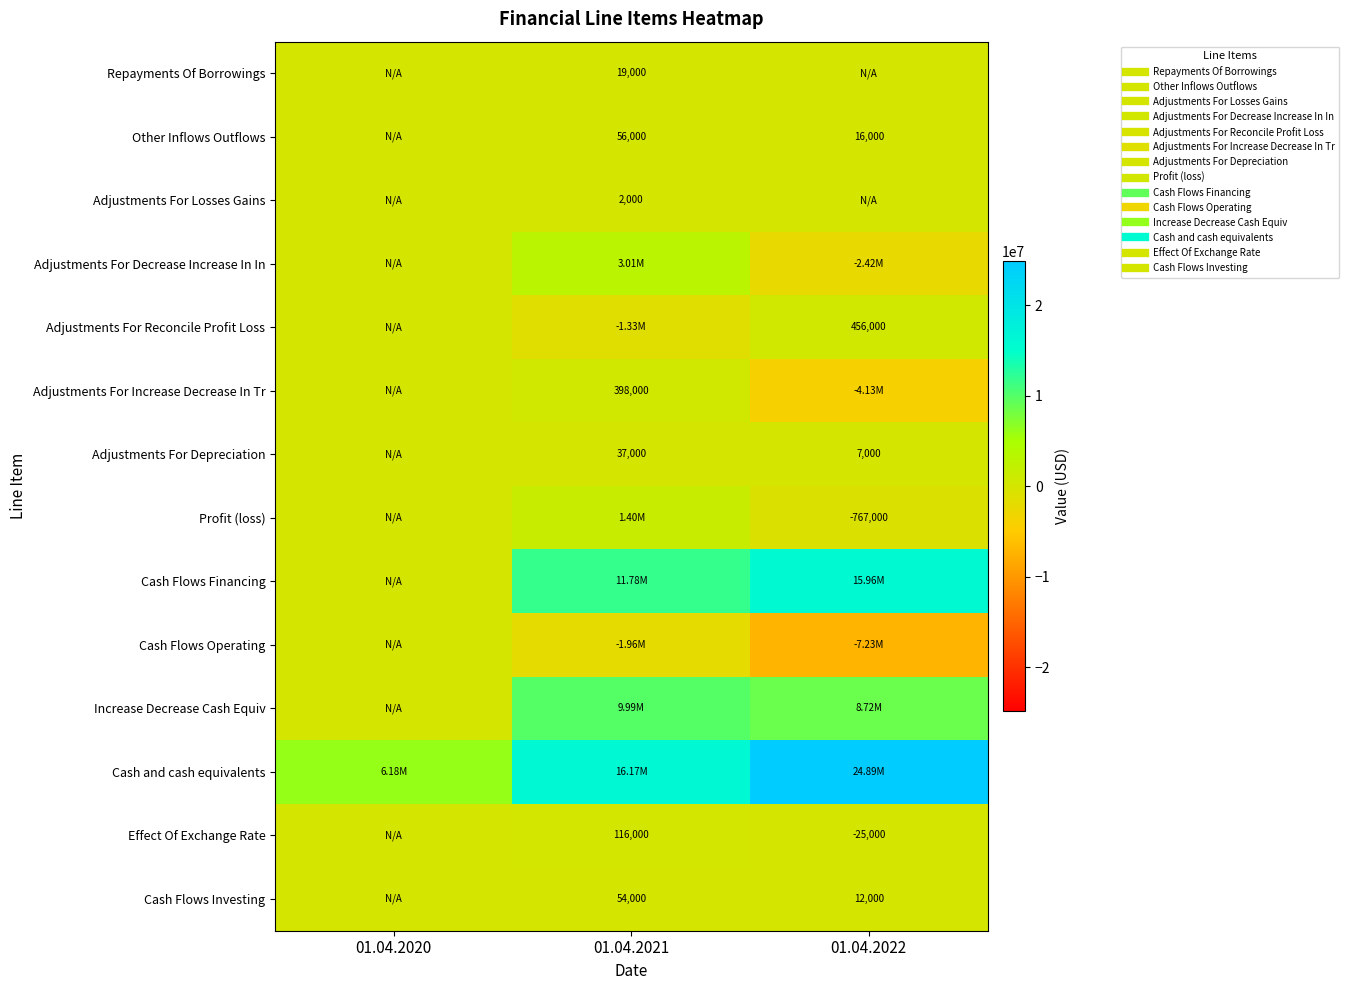

Rank the series by their maximum value, from lowest to highest.

Cash Flows Operating, Adjustments For Losses Gains, Repayments Of Borrowings, Adjustments For Depreciation, Cash Flows Investing, Other Inflows Outflows, Effect Of Exchange Rate, Adjustments For Increase Decrease In Tr, Adjustments For Reconcile Profit Loss, Profit (loss), Adjustments For Decrease Increase In In, Increase Decrease Cash Equiv, Cash Flows Financing, Cash and cash equivalents